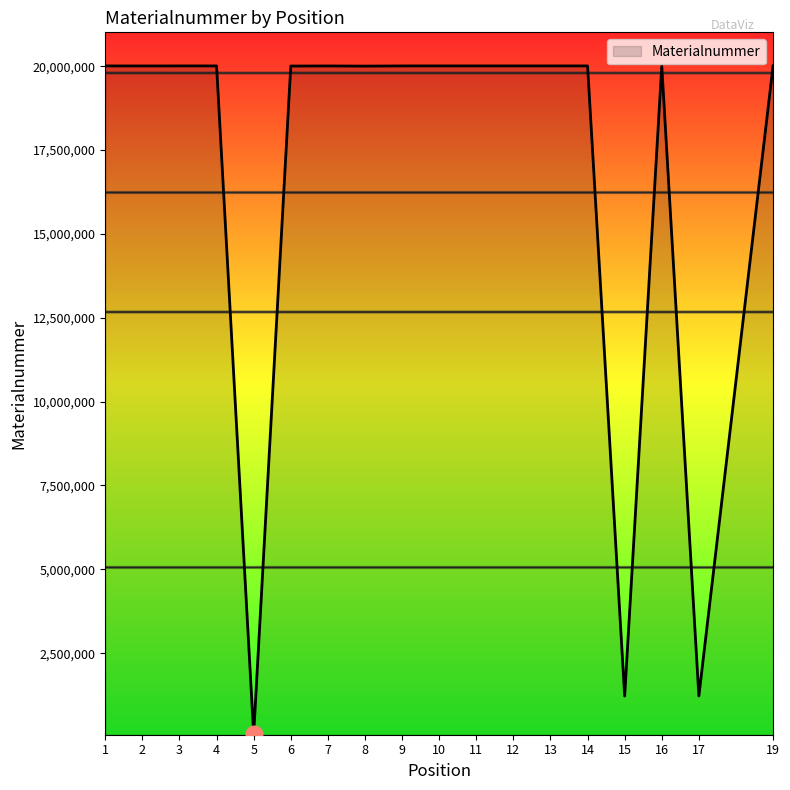

What is the maximum value shown in the chart?

20009123